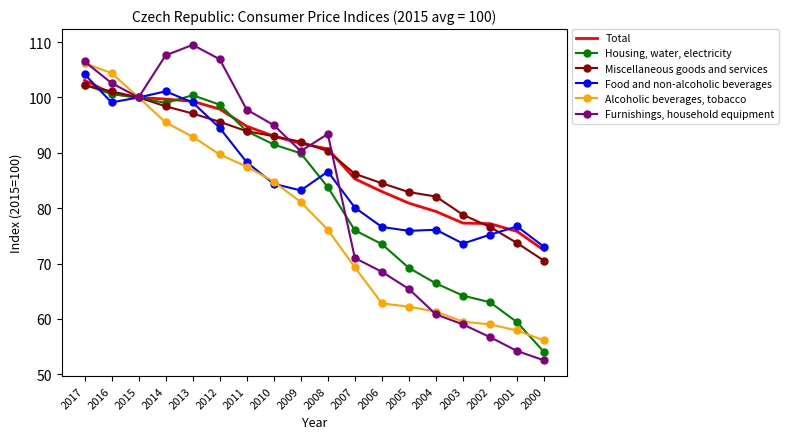

Is the value of Housing, water, electricity at 2004 greater than the value of Alcoholic beverages, tobacco at 2002?

Yes